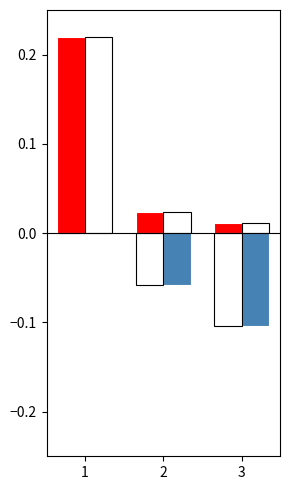

Between 1 and 2, which series saw the biggest shift?

Score 1